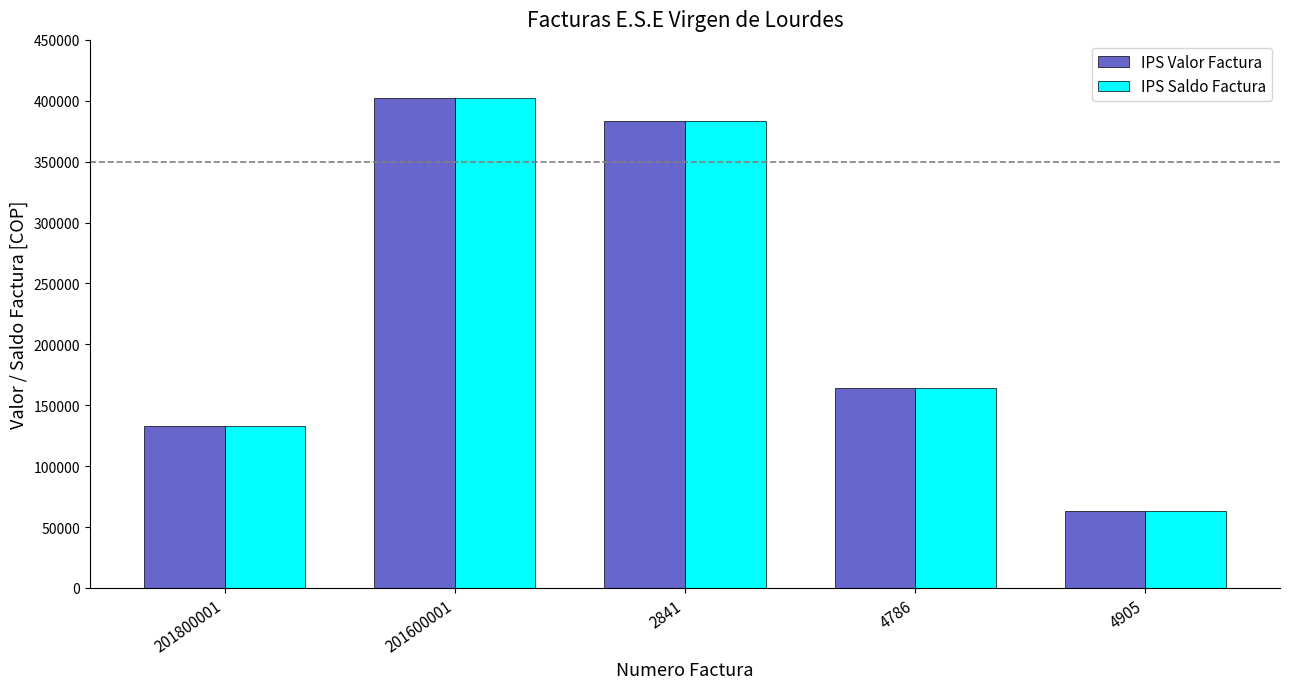

What is the sum of all IPS Valor Factura values?

1146171